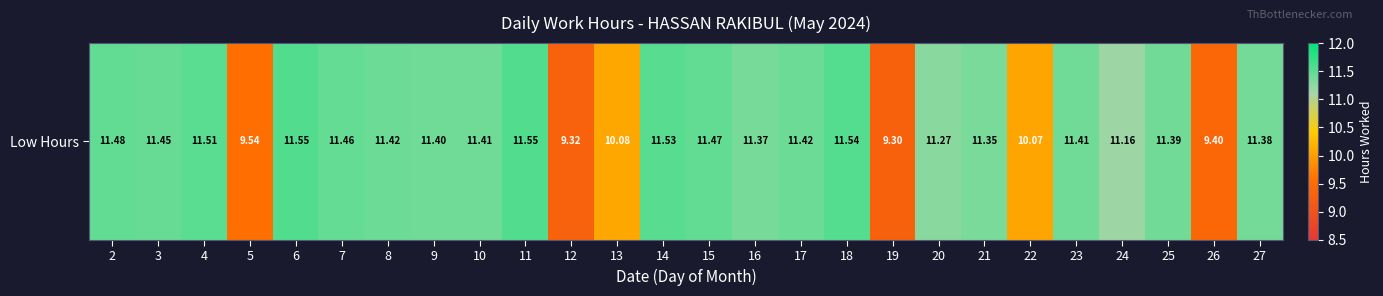

What is the average value?

11.0